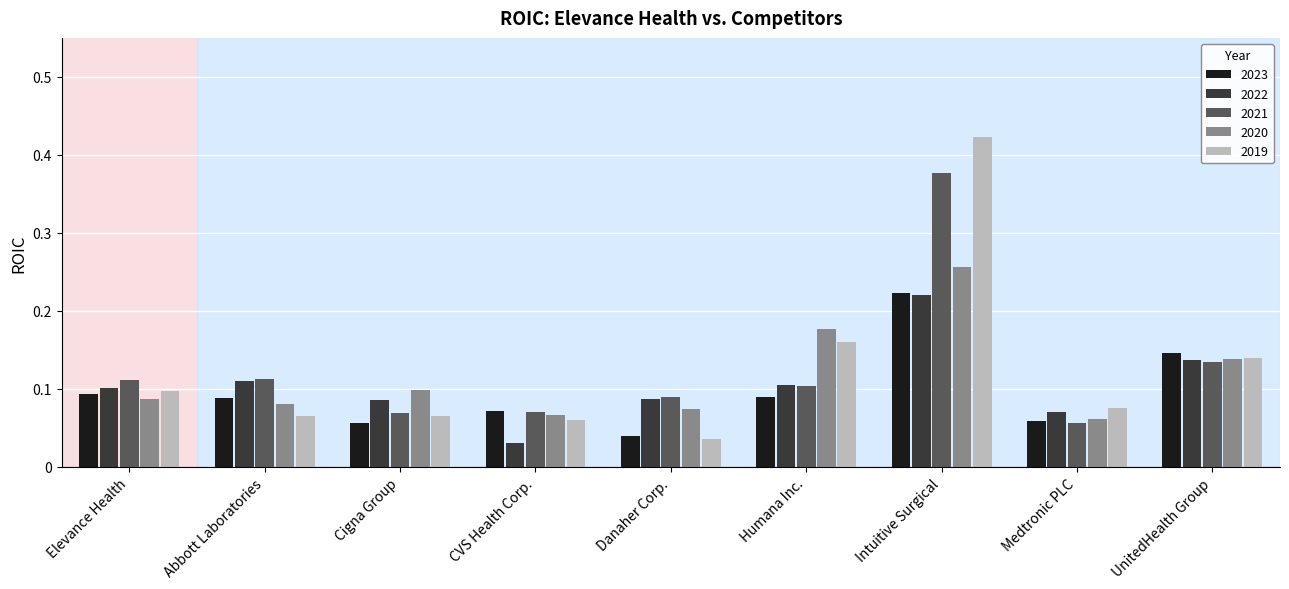

Which series changed the most between Elevance Health and UnitedHealth Group?

2023